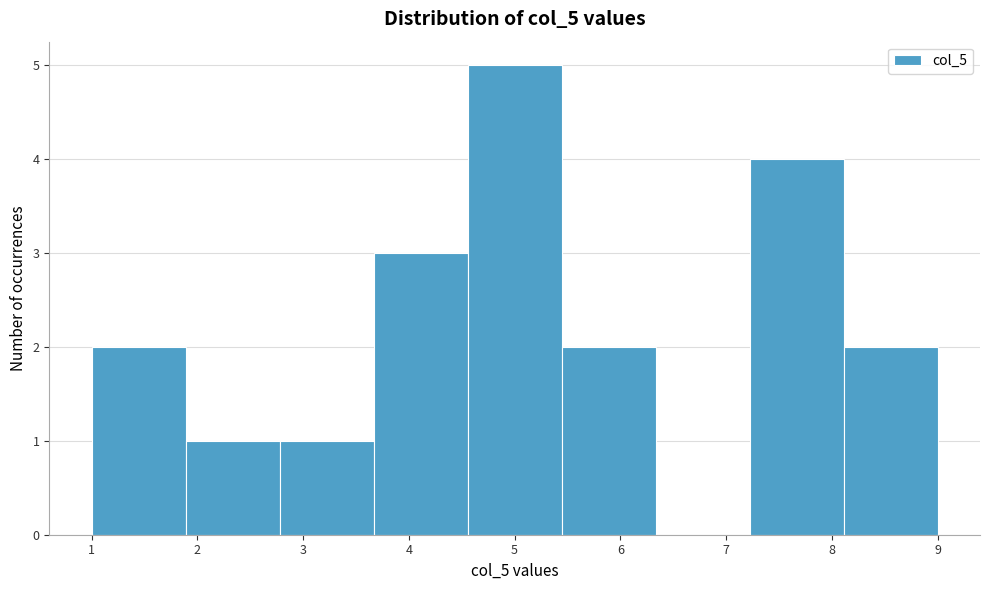

Reading left to right, transcribe this chart: for each bar, give the range it covers on the x-axis and its height. Neither the bar edges nor the heights are printed on the chart, so give them approximately, as read against the axes.

1.0 to 1.9: 2
1.9 to 2.8: 1
2.8 to 3.7: 1
3.7 to 4.6: 3
4.6 to 5.4: 5
5.4 to 6.3: 2
6.3 to 7.2: 0
7.2 to 8.1: 4
8.1 to 9.0: 2